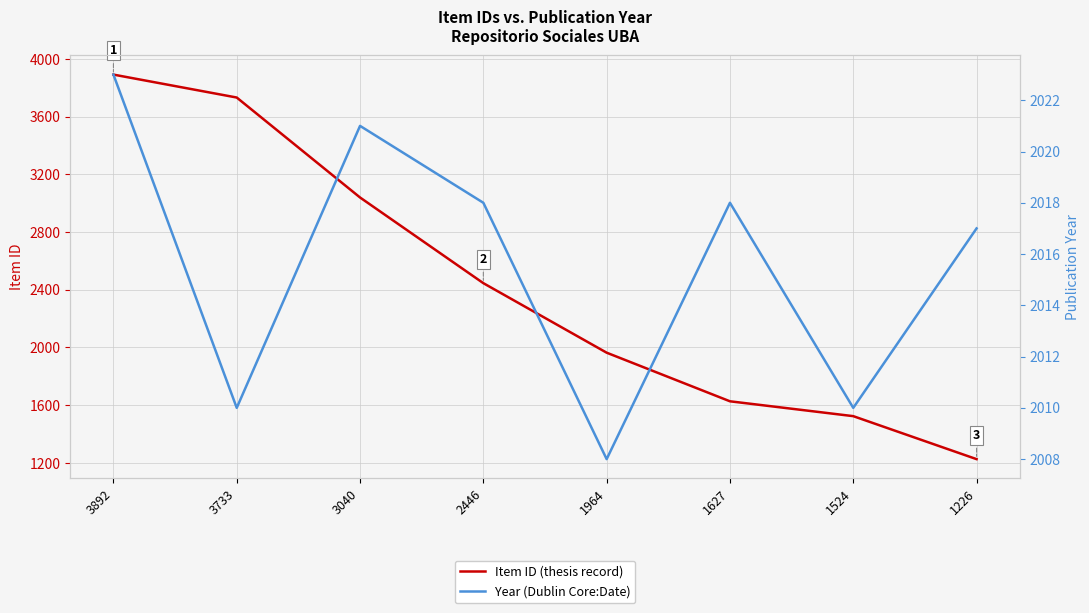

Count the number of data series in this chart.

2